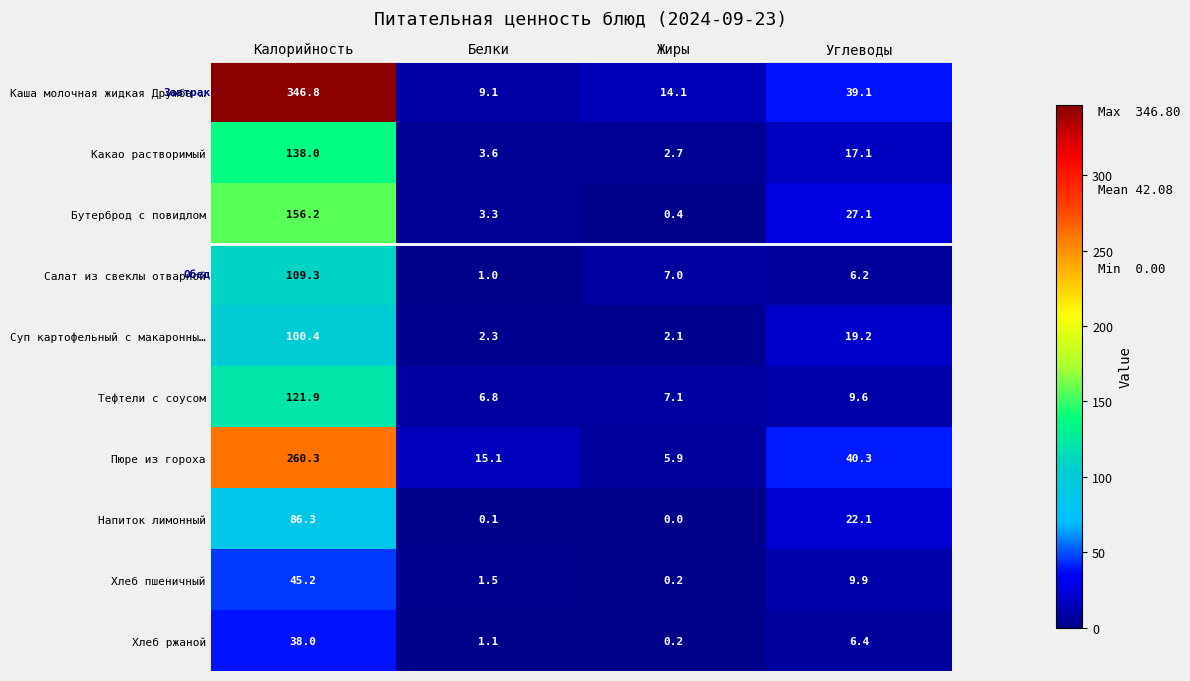

What is the difference between the highest and lowest values at Белки?

15.0